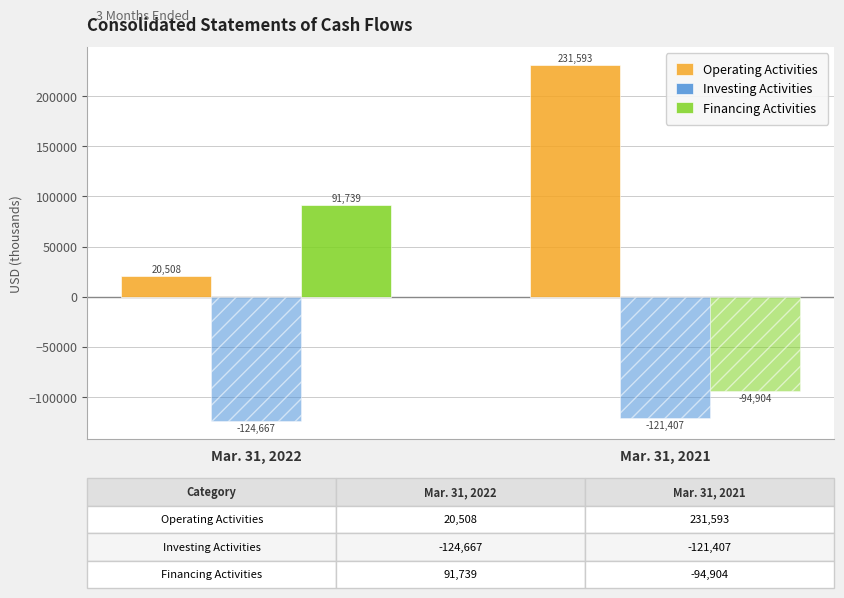

Are the bars horizontal?

No